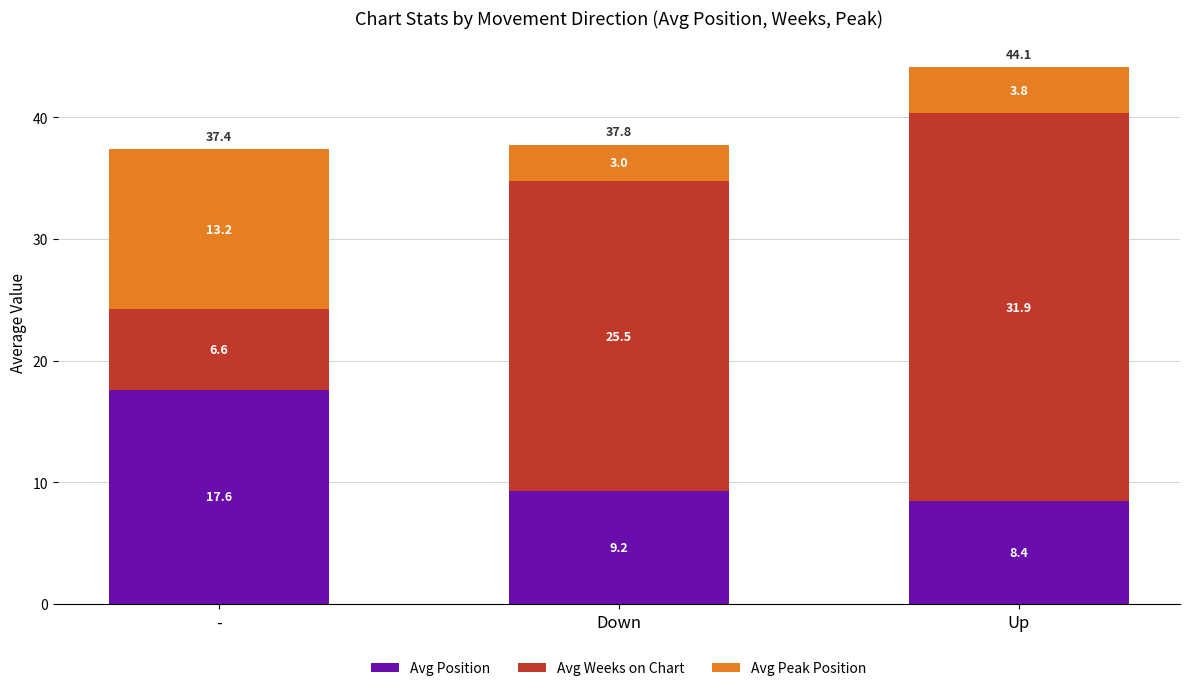

At which category is the sum across all series the highest?

Up